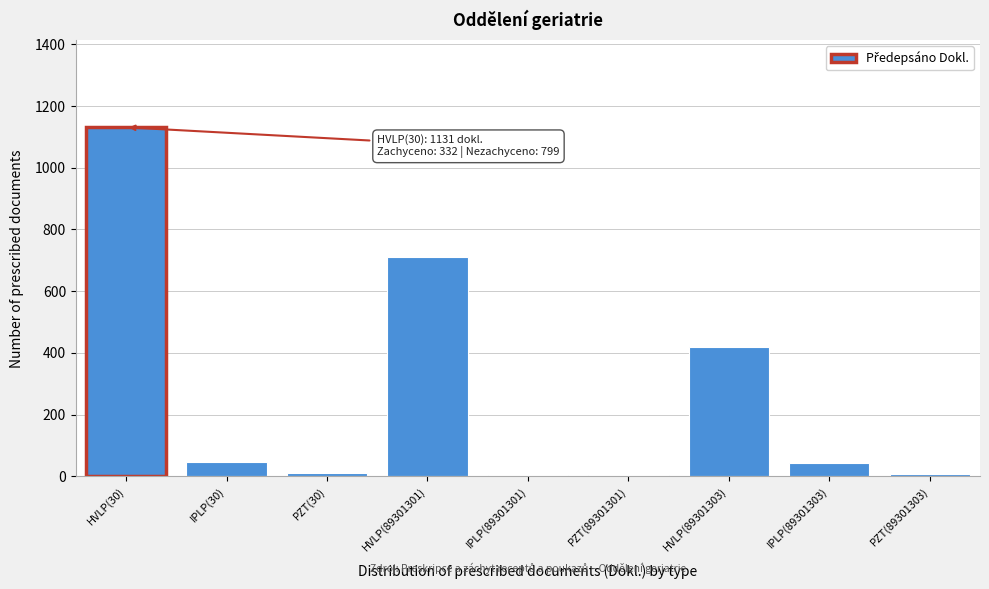

Between HVLP(89301301) and HVLP(89301303), which is larger?

HVLP(89301301)